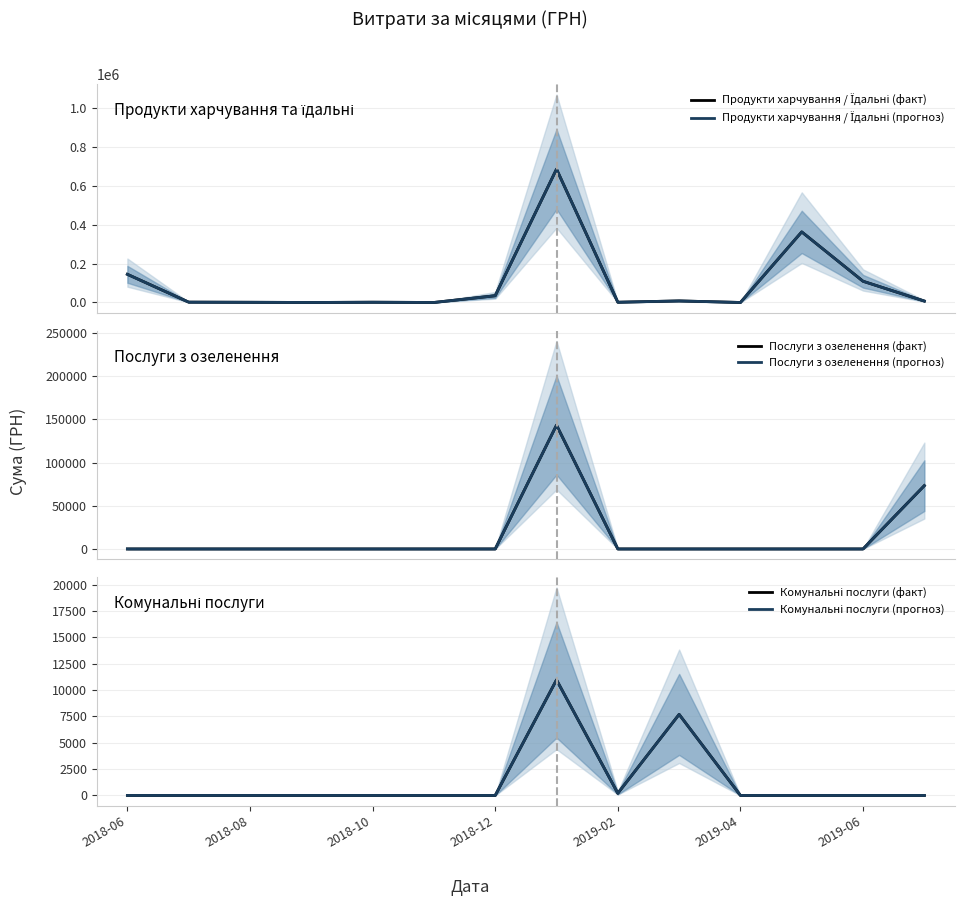

What is the total value across all series at 9?

31347.4